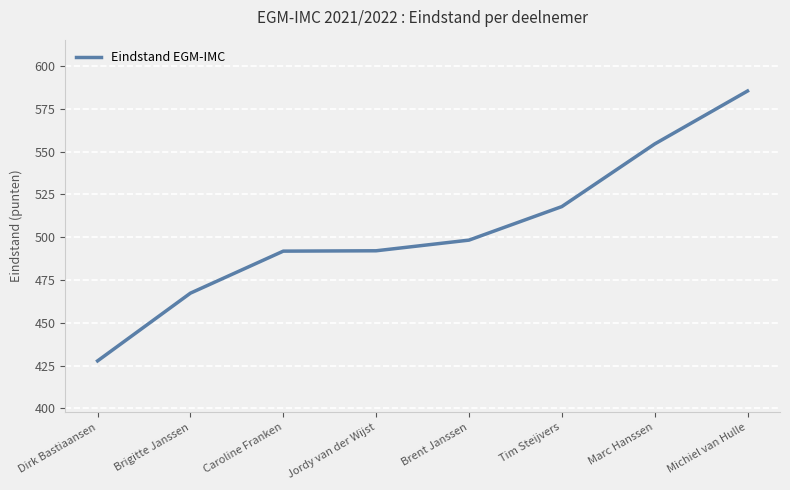

What is the ratio of the value at Caroline Franken to the value at Michiel van Hulle?

0.8